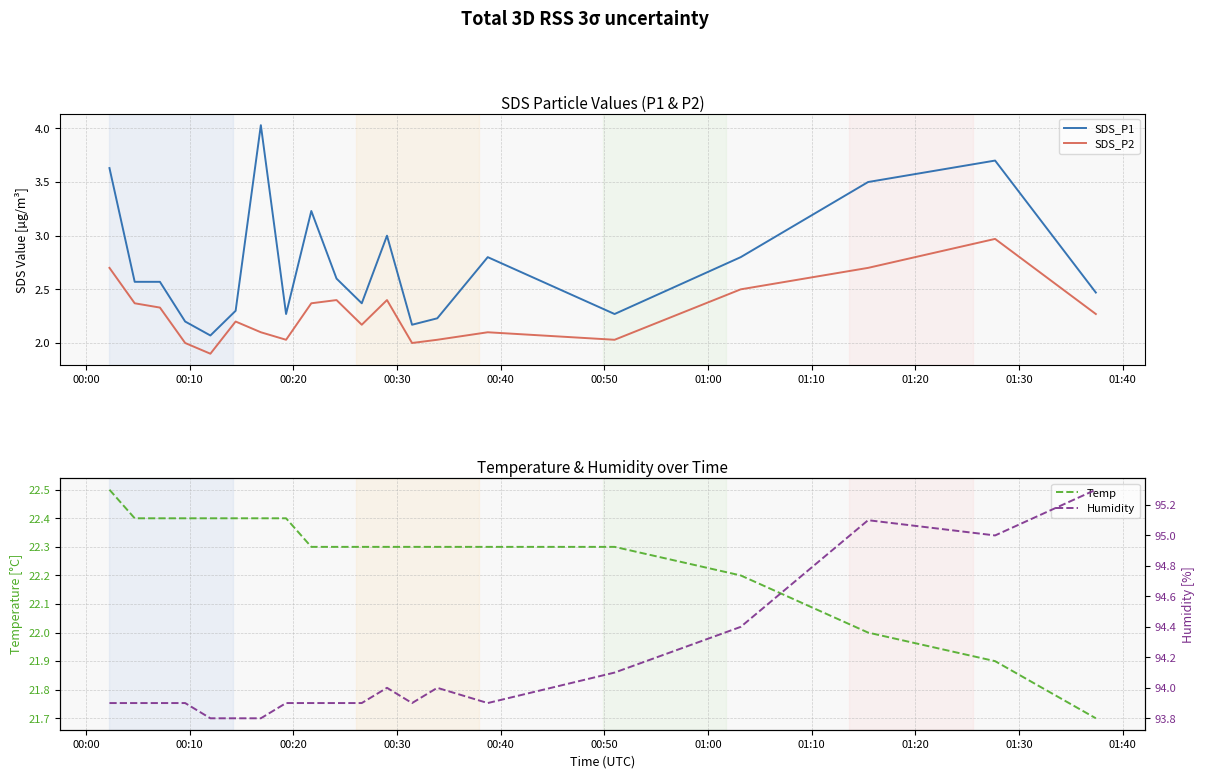

Reading left to right, list all the values displayed in this chart.

SDS_P1: 3.6	2.6	2.6	2.2	2.1	2.3	4.0	2.3	3.2	2.6	2.4	3.0	2.2	2.2	2.8	2.3	2.8	3.5	3.7	2.5
SDS_P2: 2.7	2.4	2.3	2.0	1.9	2.2	2.1	2.0	2.4	2.4	2.2	2.4	2.0	2.0	2.1	2.0	2.5	2.7	3.0	2.3
Temp: 22.5	22.4	22.4	22.4	22.4	22.4	22.4	22.4	22.3	22.3	22.3	22.3	22.3	22.3	22.3	22.3	22.2	22.0	21.9	21.7
Humidity: 93.9	93.9	93.9	93.9	93.8	93.8	93.8	93.9	93.9	93.9	93.9	94.0	93.9	94.0	93.9	94.1	94.4	95.1	95.0	95.3